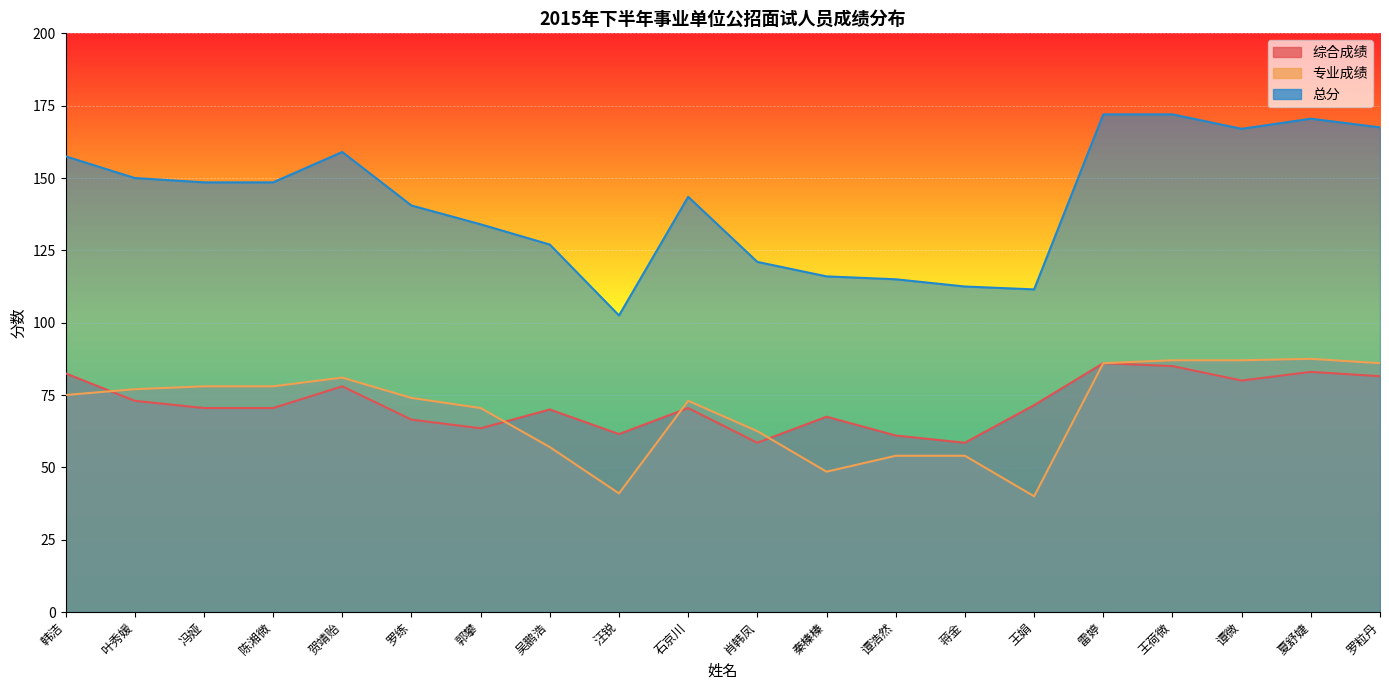

What is the label of the 18th point from the left?

谭微